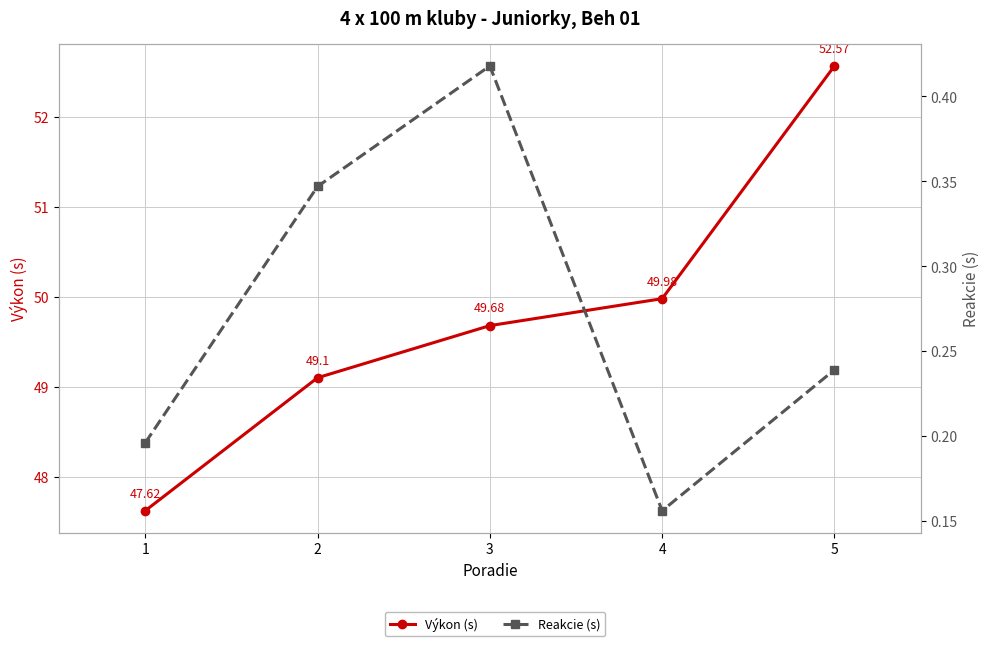

What is the difference between the maximum and second lowest values in the Výkon (s) series?

3.5